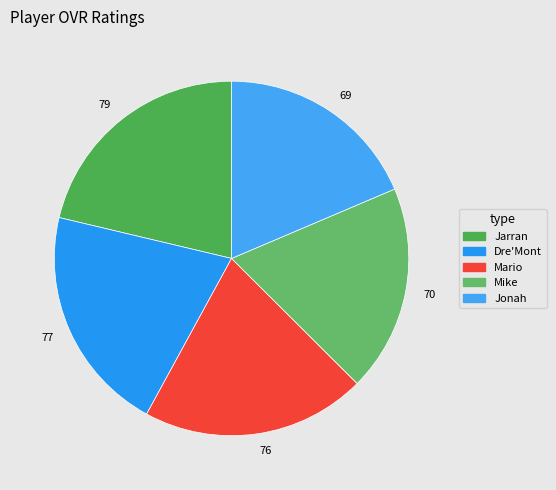

The 69 slice represents 19% of the pie. True or false?

True